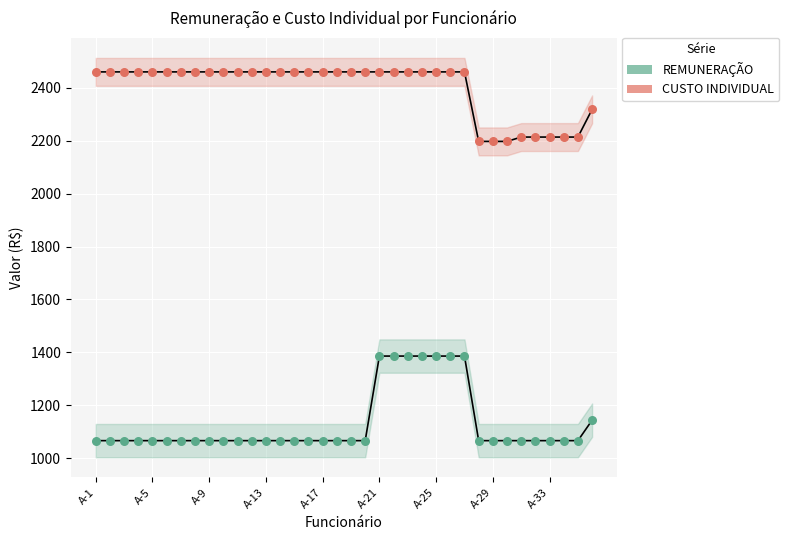

Which series reaches the minimum Y coordinate?

REMUNERAÇÃO